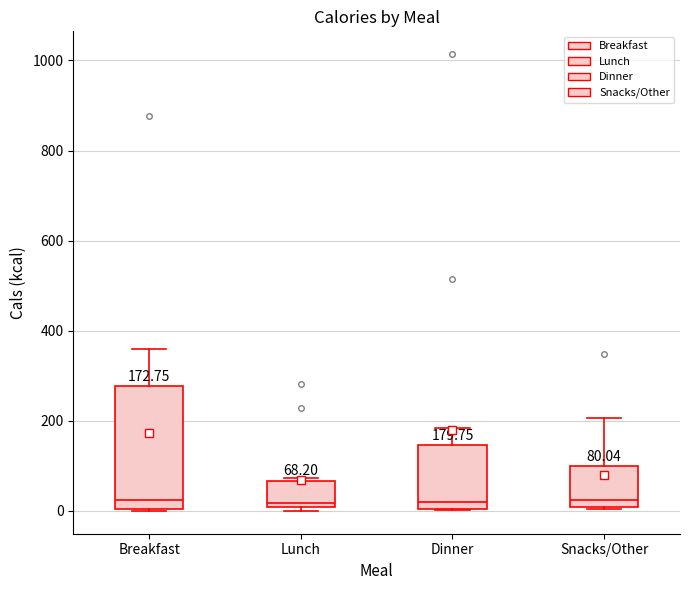

Which box is the tallest, from its lower edge to its upper edge?

Breakfast